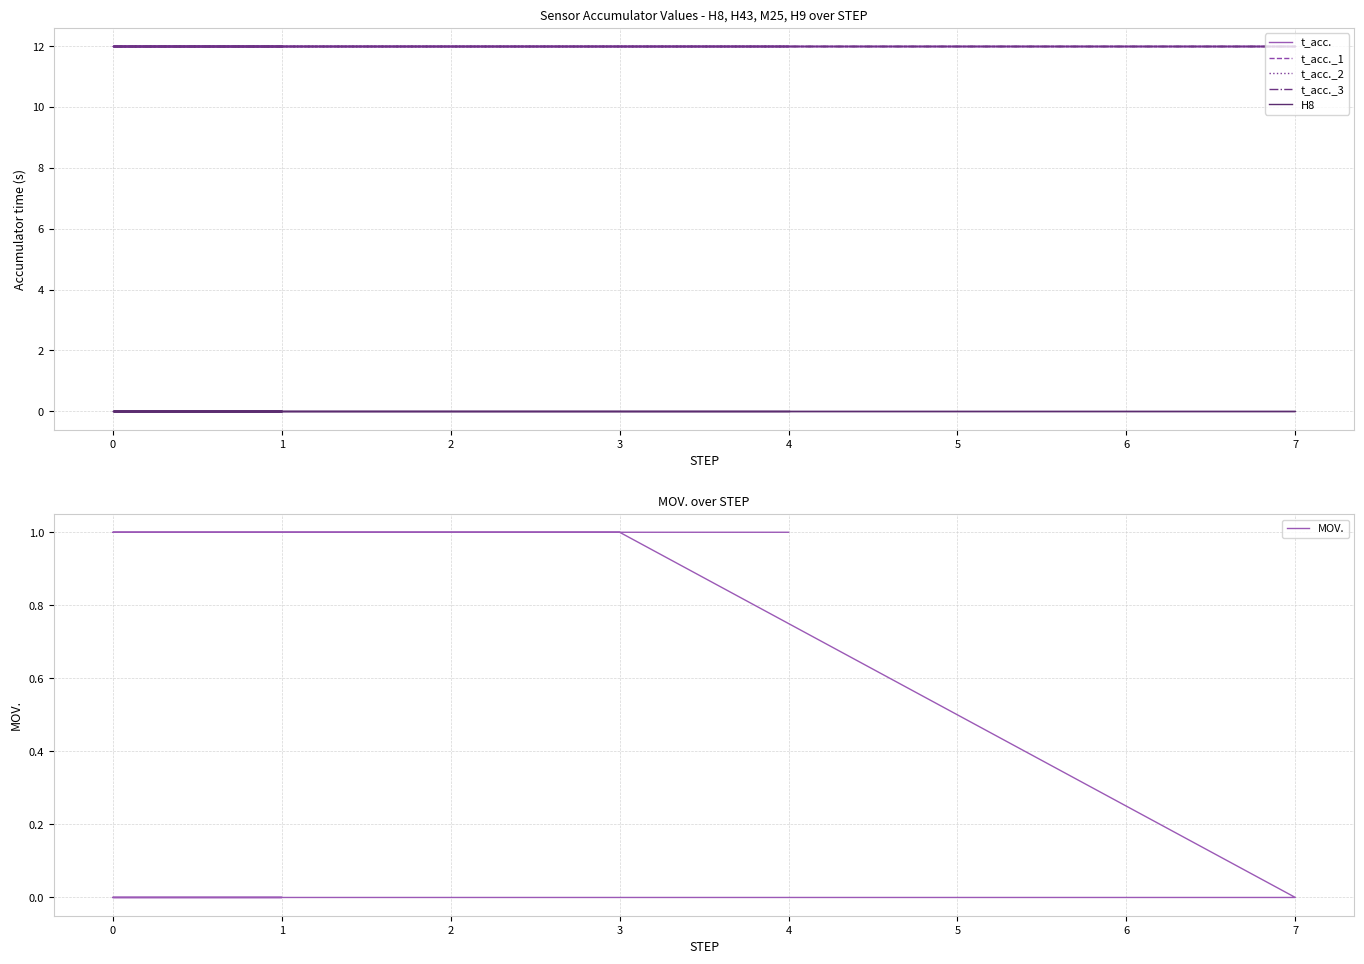

What is the highest value of the t_acc._2 series?

12